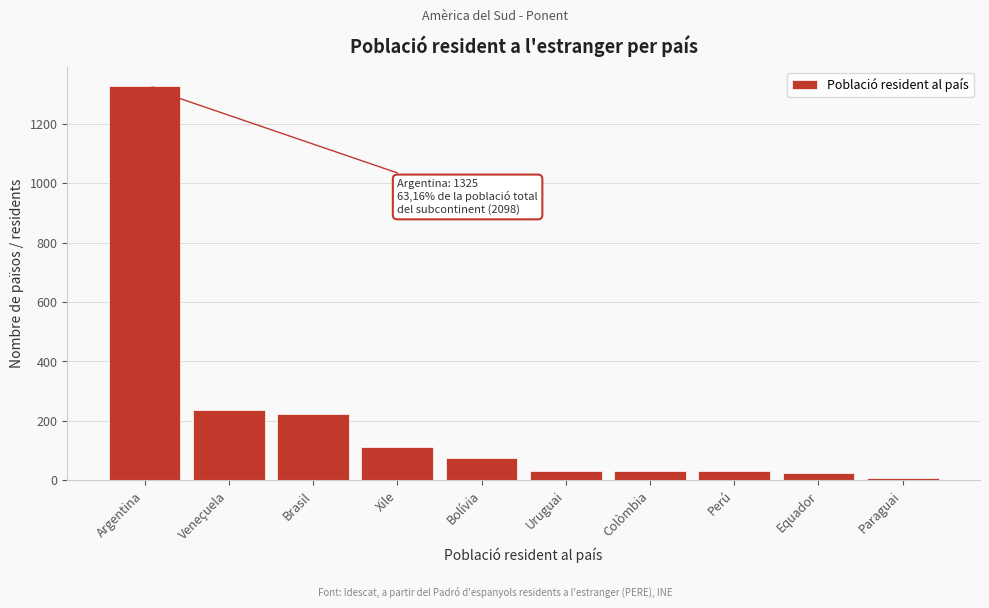

What is the label of the 4th bar from the right?

Colòmbia